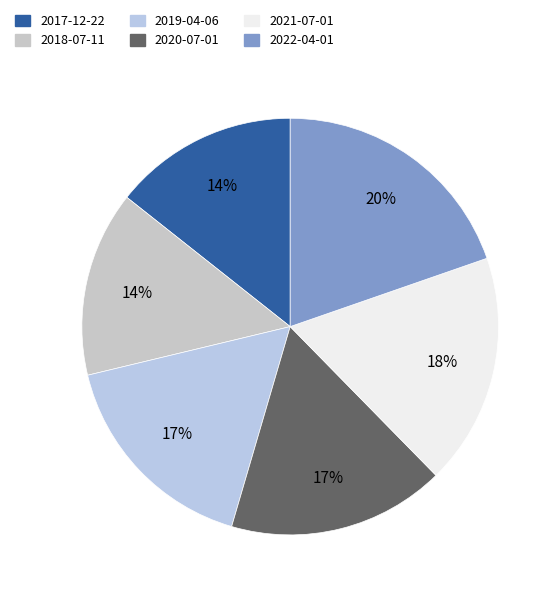

Which category has the smallest portion of the pie?

2017-12-22